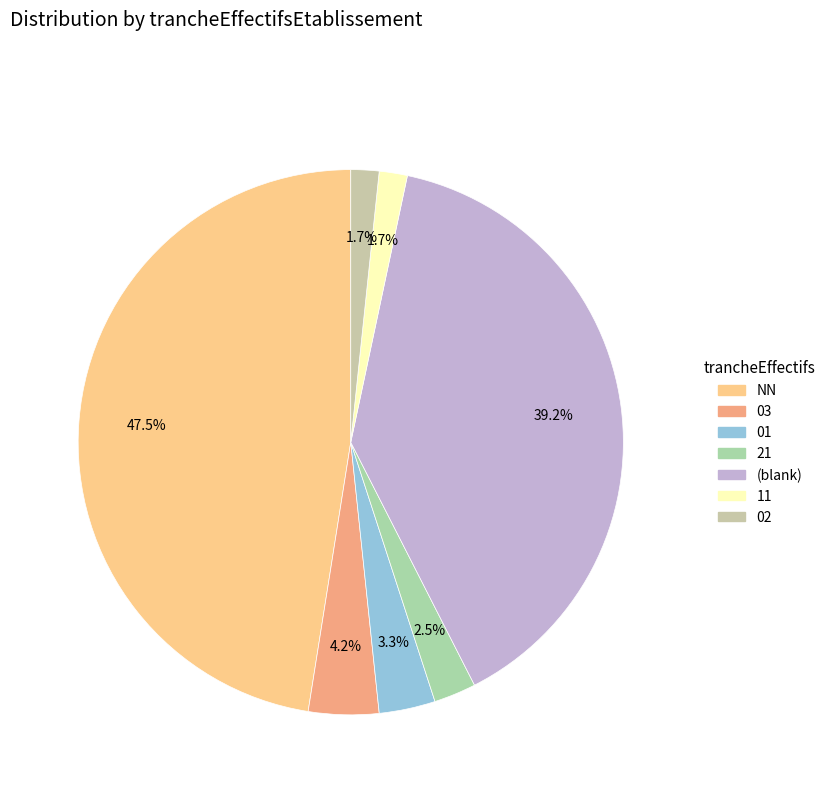

How many segments does this pie chart have?

7